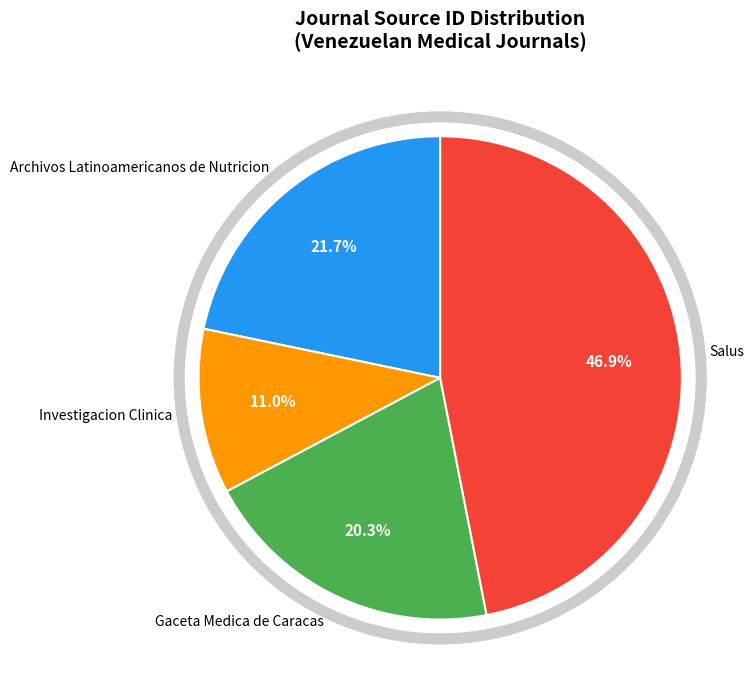

To the nearest percent, what is the combined percentage of Investigacion Clinica and Gaceta Medica de Caracas?

31%